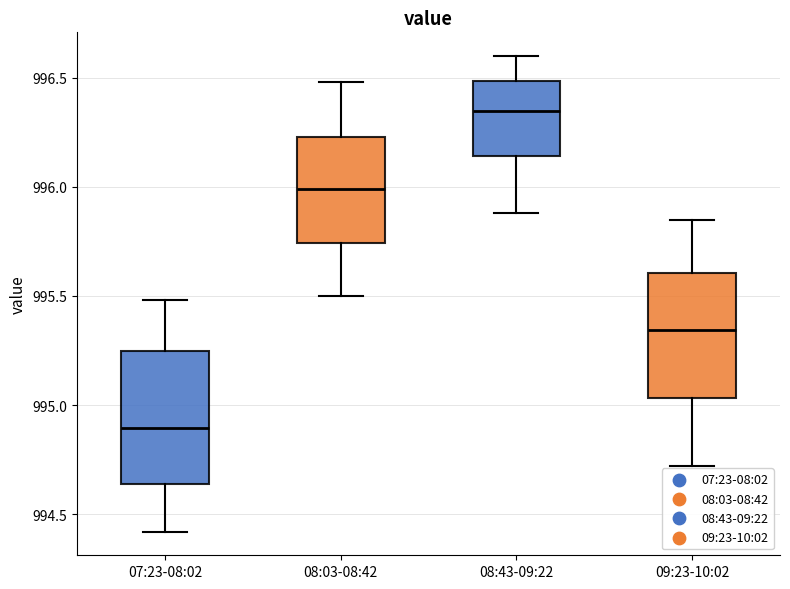

Reading left to right, read every box against the y-axis: the position of its median line, the range the box covers, and the ends of its whiskers. The values are not printed on the chart, so give them approximately, as read against the axis.

07:23-08:02: median 994.90, box 994.65 to 995.25, whiskers 994.40 to 995.50
08:03-08:42: median 996.00, box 995.75 to 996.25, whiskers 995.50 to 996.50
08:43-09:22: median 996.35, box 996.15 to 996.50, whiskers 995.90 to 996.60
09:23-10:02: median 995.35, box 995.05 to 995.60, whiskers 994.70 to 995.85